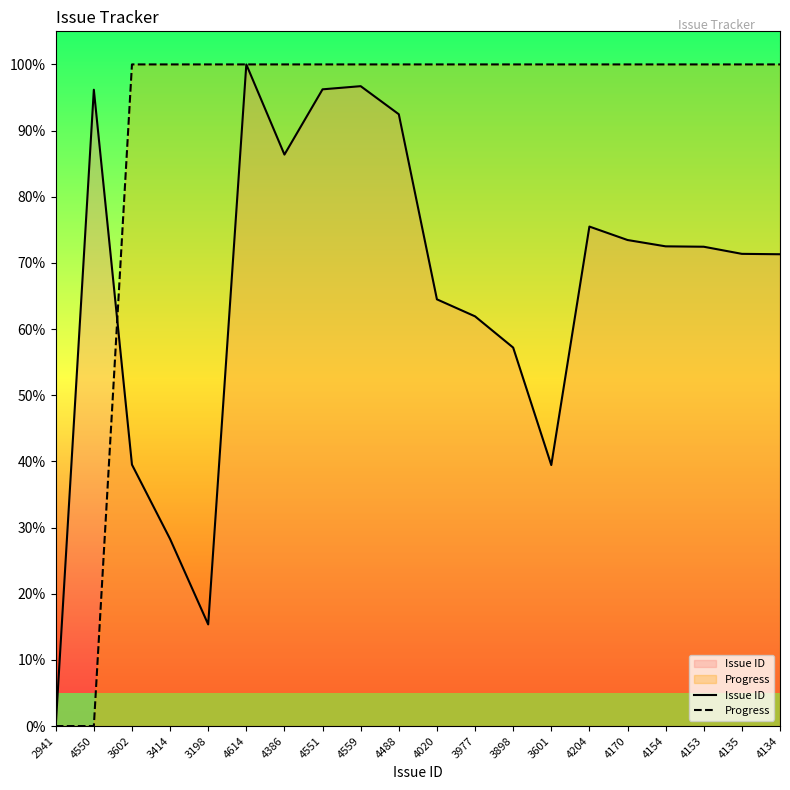

Reading right to left, transcribe all the data shown in this chart.

Issue ID: 4134=71.3	4135=71.4	4153=72.4	4154=72.5	4170=73.5	4204=75.5	3601=39.5	3898=57.2	3977=61.9	4020=64.5	4488=92.5	4559=96.7	4551=96.2	4386=86.4	4614=100.0	3198=15.4	3414=28.3	3602=39.5	4550=96.2	2941=0.0
Progress: 4134=100.0	4135=100.0	4153=100.0	4154=100.0	4170=100.0	4204=100.0	3601=100.0	3898=100.0	3977=100.0	4020=100.0	4488=100.0	4559=100.0	4551=100.0	4386=100.0	4614=100.0	3198=100.0	3414=100.0	3602=100.0	4550=0.0	2941=0.0